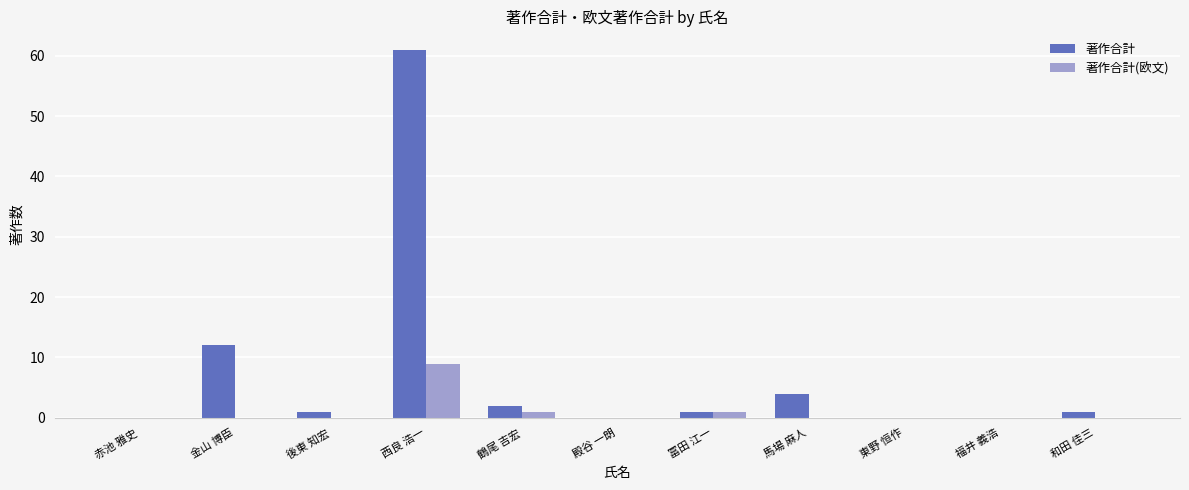

Is it true that 著作合計(欧文) equals 6 at 馬場 麻人?

False